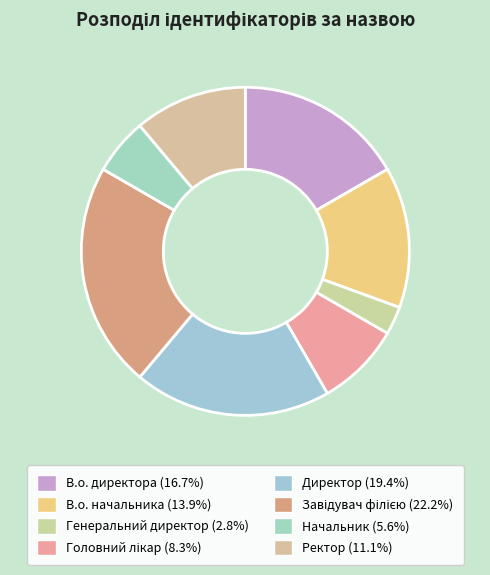

To the nearest percent, what percentage of the pie is Завідувач філією?

22%